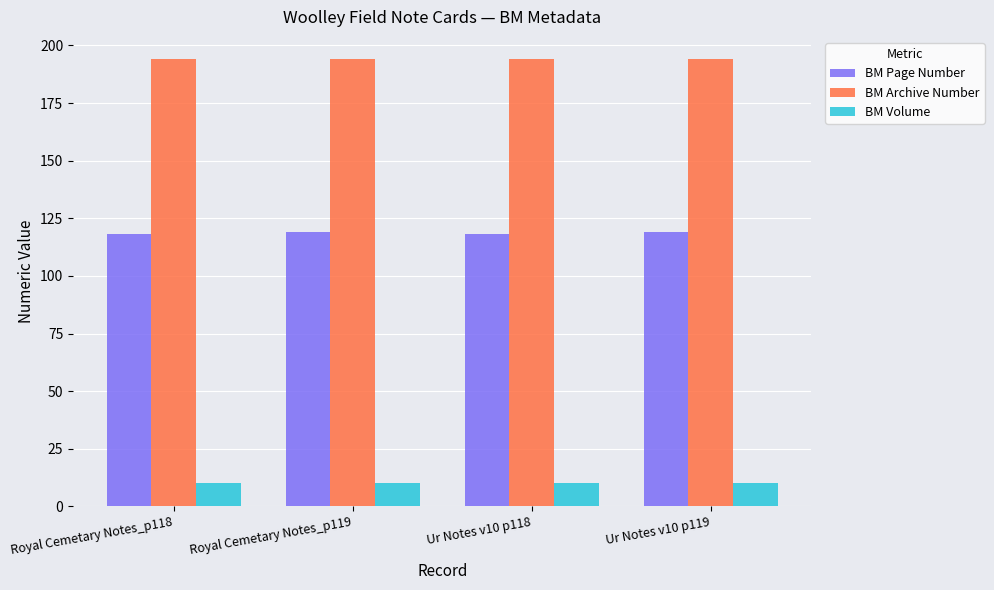

What is the label of the 2nd bar from the right?

Ur Notes v10 p118